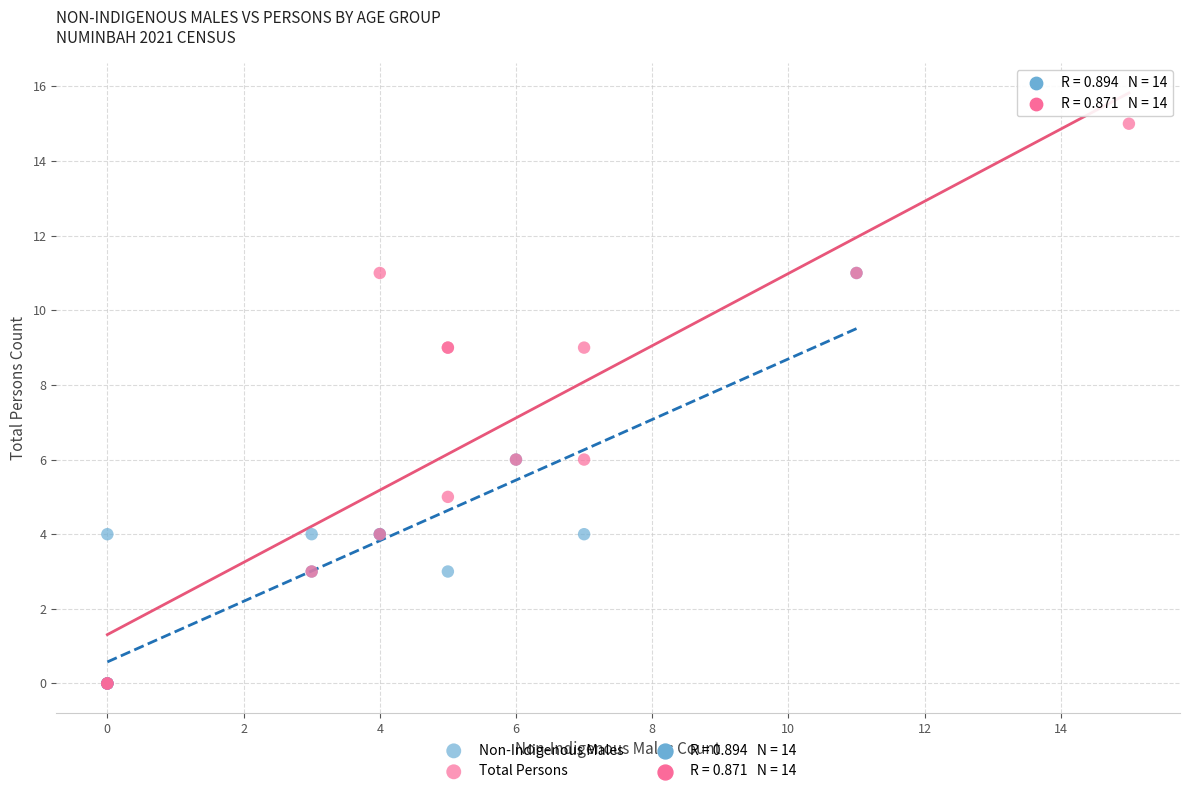

Which series reaches the maximum Y coordinate?

Total Persons